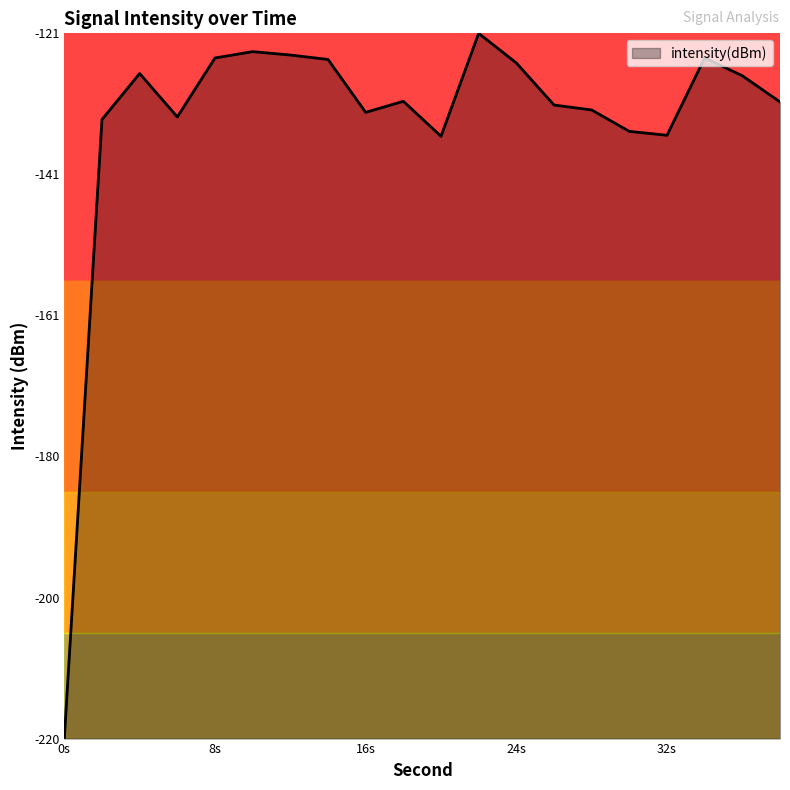

What is the difference between the maximum and minimum values?

99.8